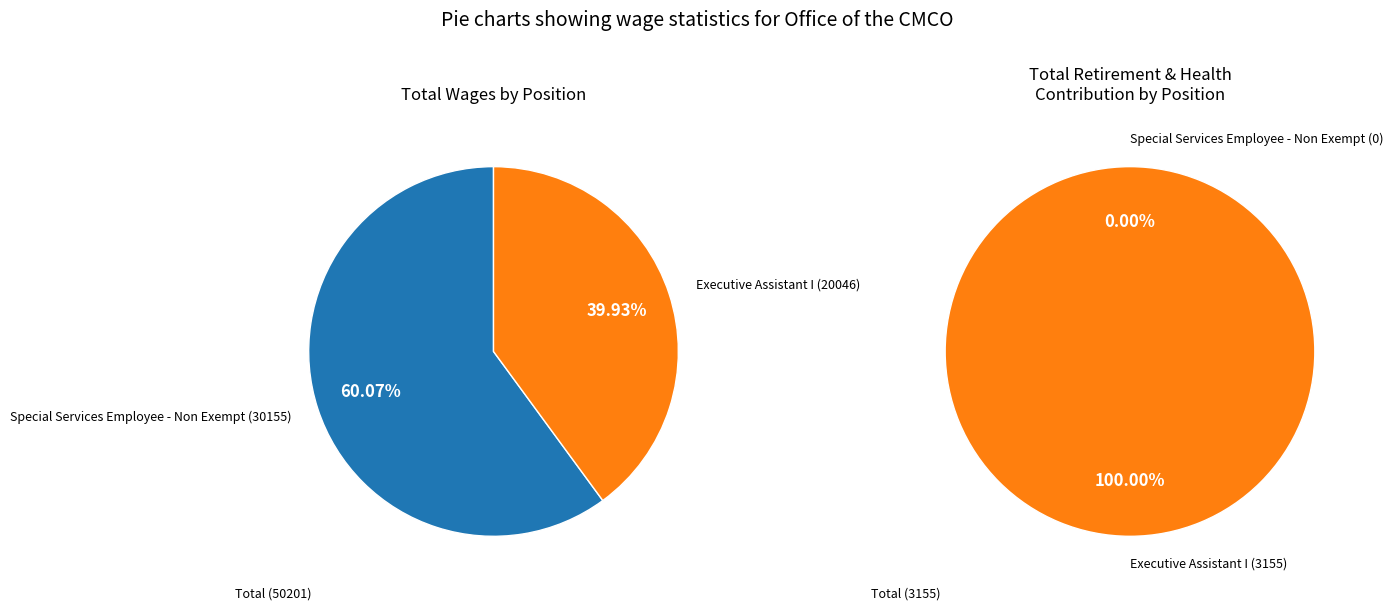

Does any single category account for the majority?

Yes